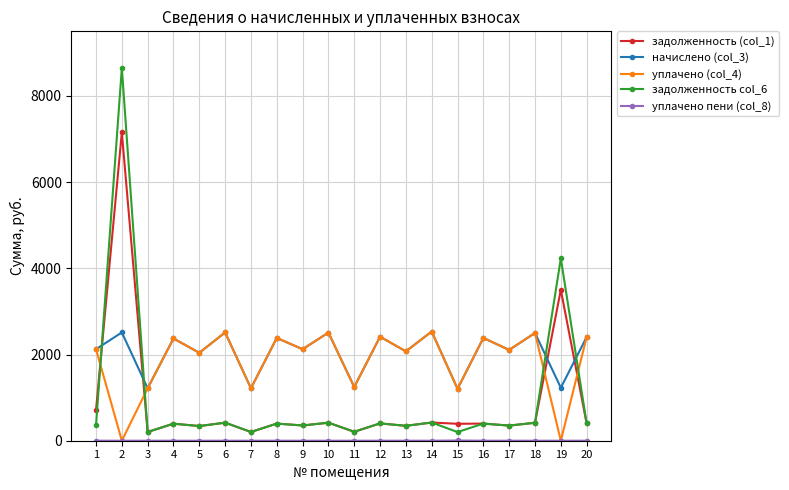

Which series has the largest range (max minus min)?

задолженность col_6